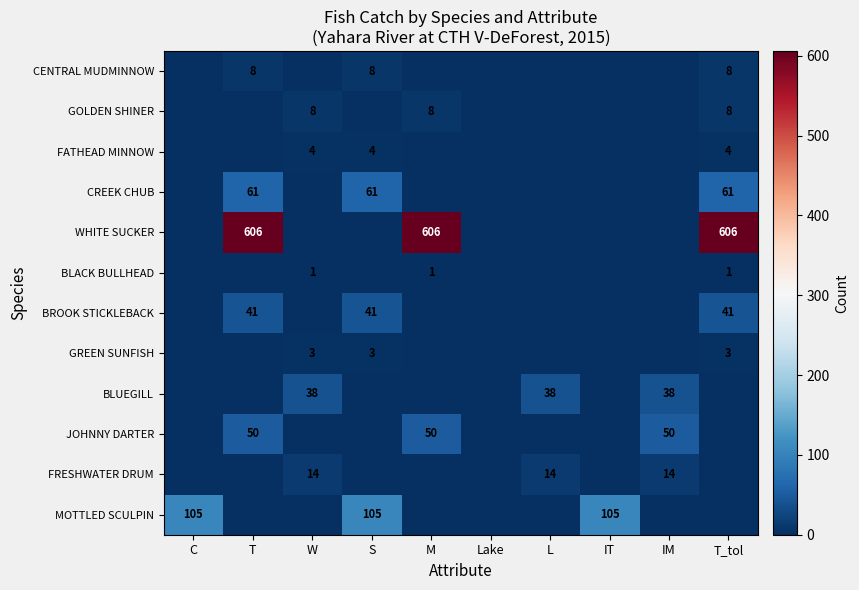

True or false: FATHEAD MINNOW has a value of 1 at S.

False